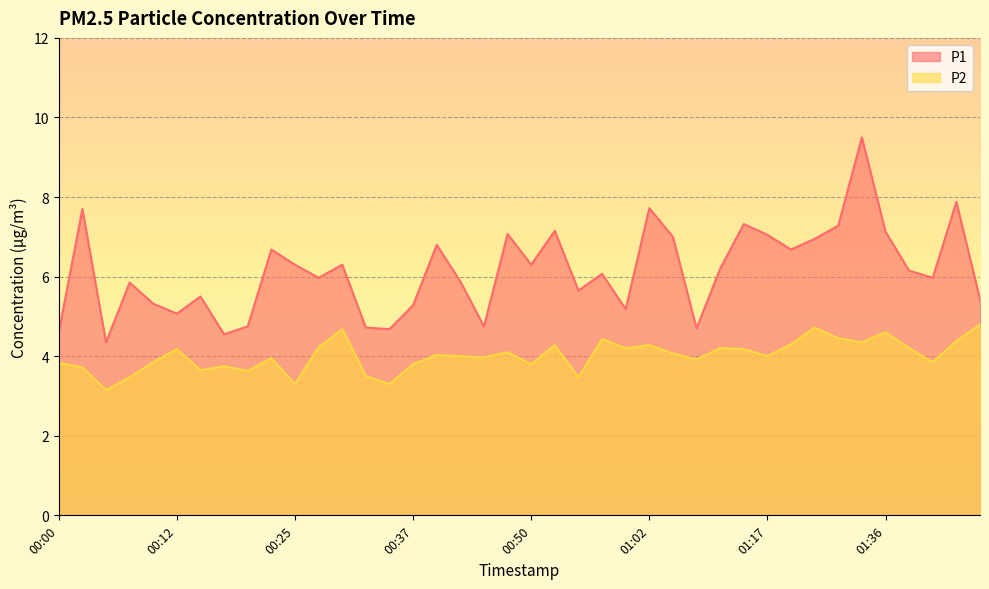

Between 00:35 and 01:38, which is larger?

01:38